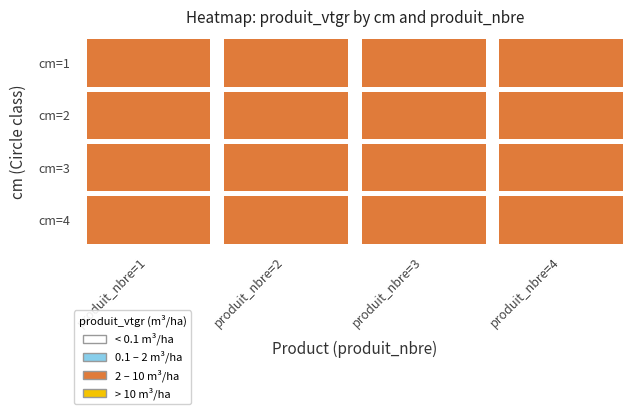

What is the difference between the maximum and minimum values in the cm=4 series?

6.3